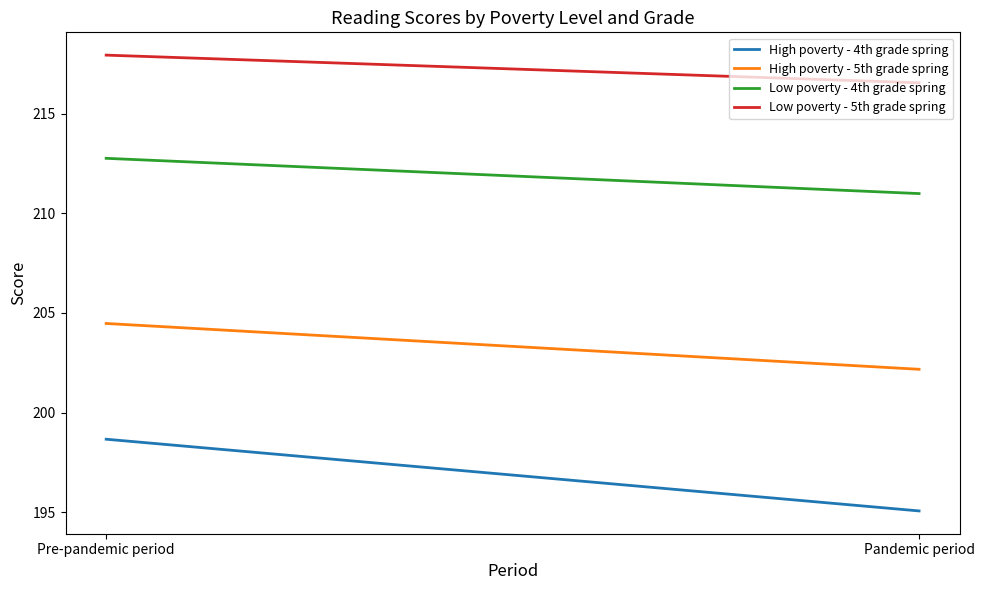

Which category has the highest value in the High poverty - 4th grade spring series?

Pre-pandemic period